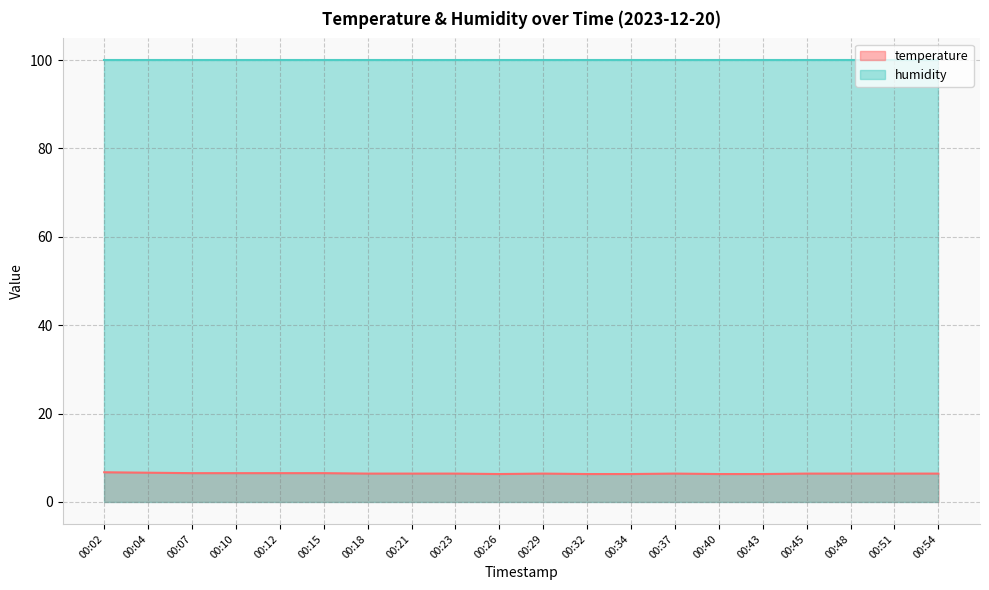

The chart shows a value of 10.3 at 00:37. True or false?

False